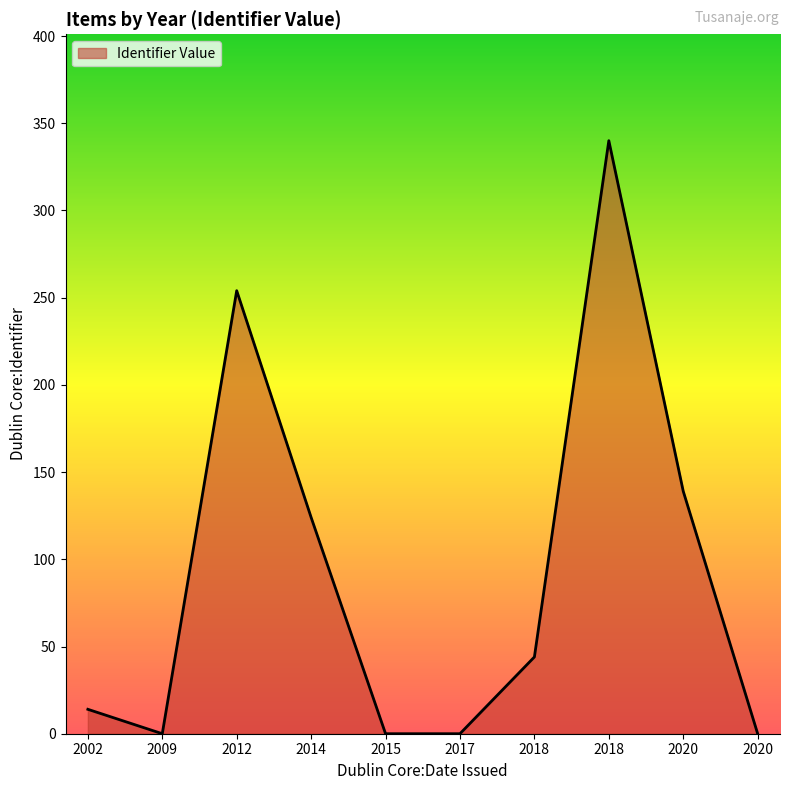

True or false: the data shows 340 at 2018.

True